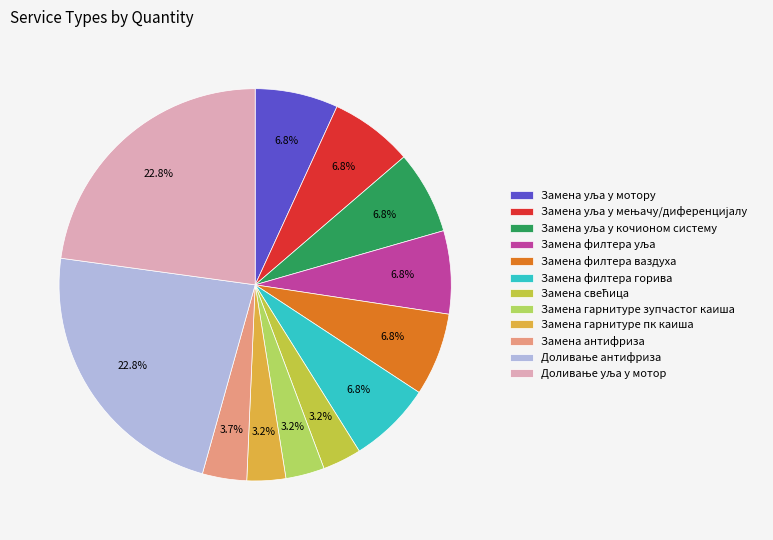

True or false: Замена гарнитуре зупчастог каиша accounts for 3% of the total.

True